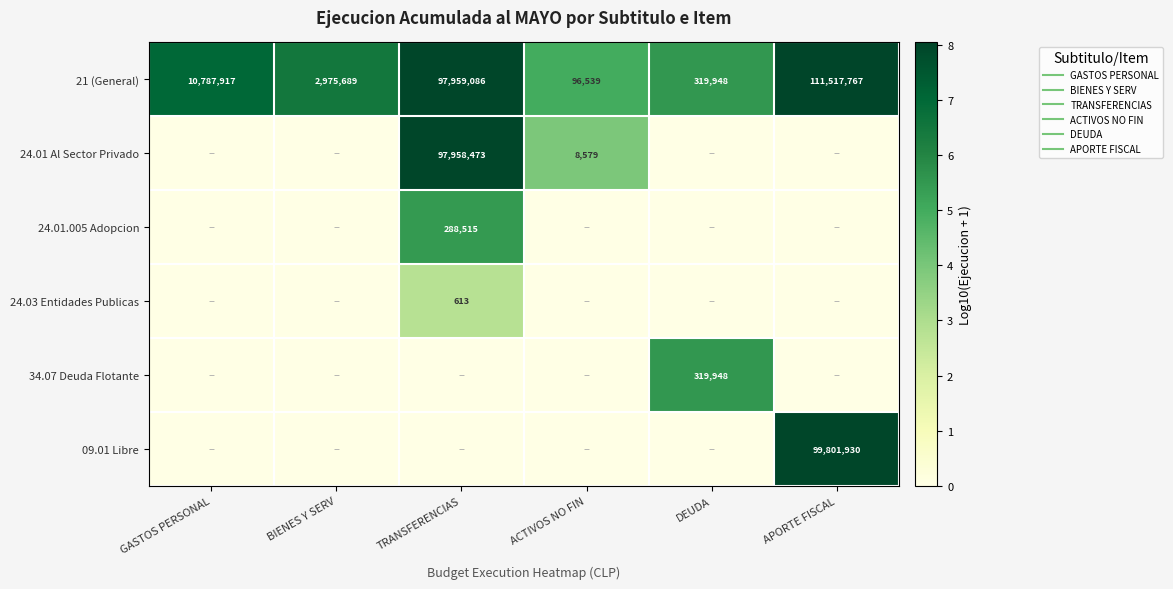

What is the average value of the 21 (General) series?

6.7